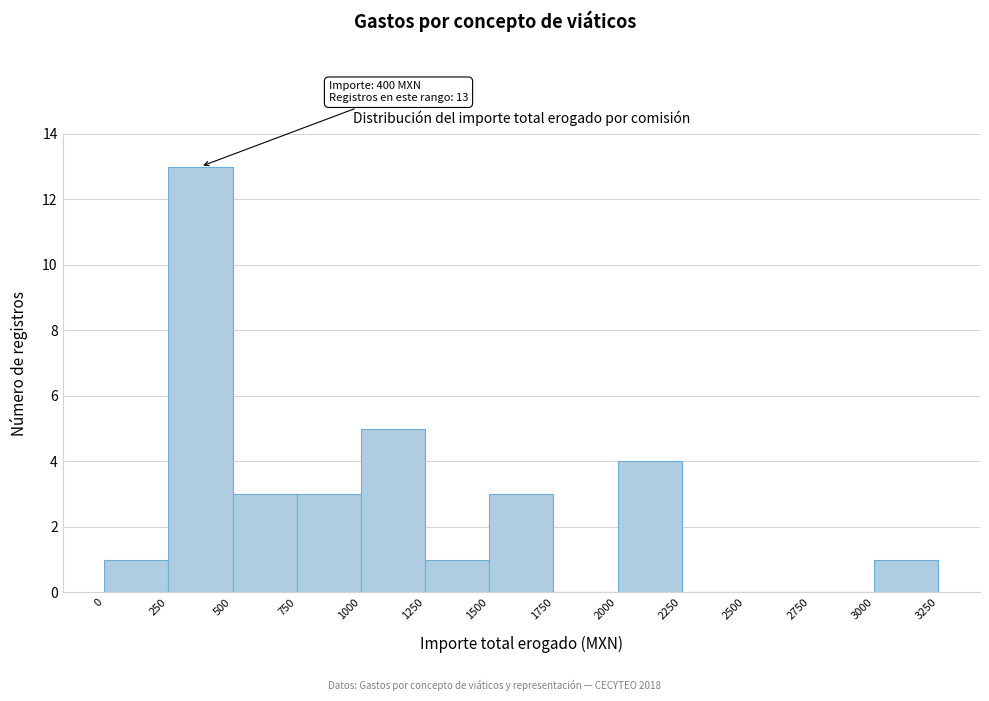

Over which range of the x-axis is the bar tallest?

250 to 500